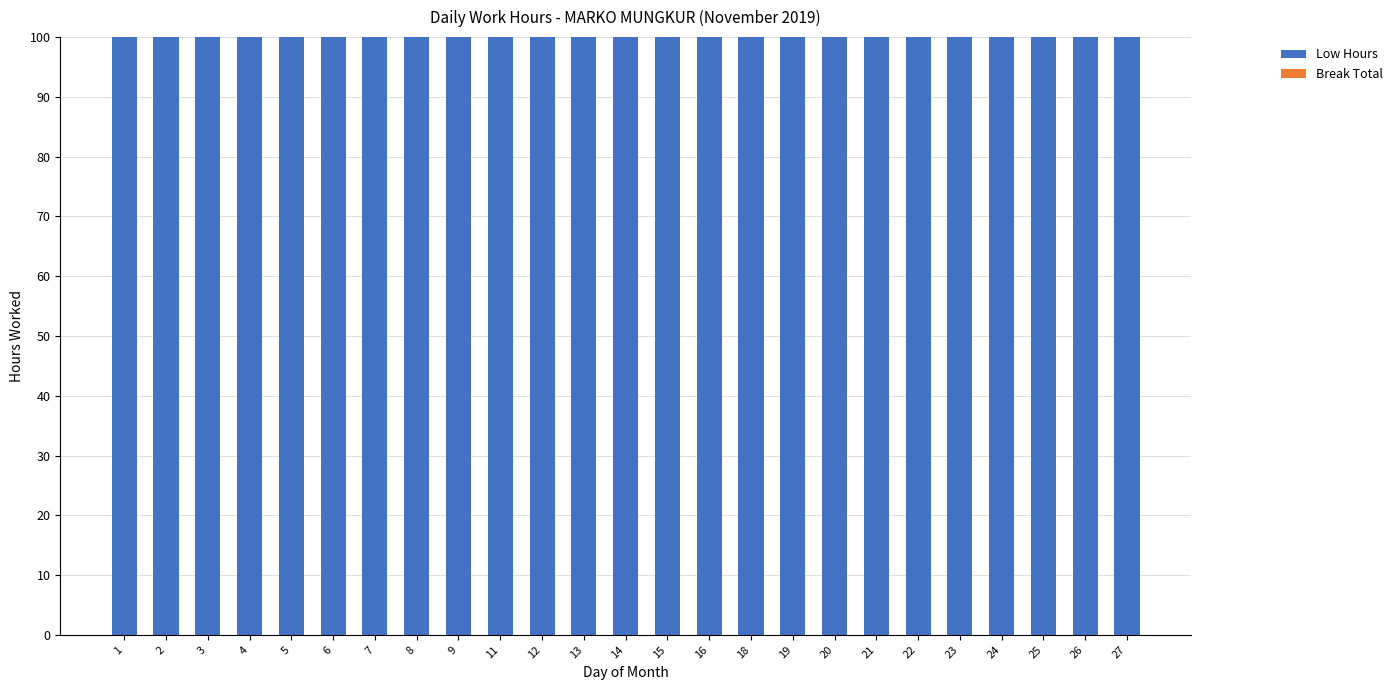

Reading left to right, list all the values displayed in this chart.

Low Hours: 100	100	100	100	100	100	100	100	100	100	100	100	100	100	100	100	100	100	100	100	100	100	100	100	100
Break Total: 0	0	0	0	0	0	0	0	0	0	0	0	0	0	0	0	0	0	0	0	0	0	0	0	0